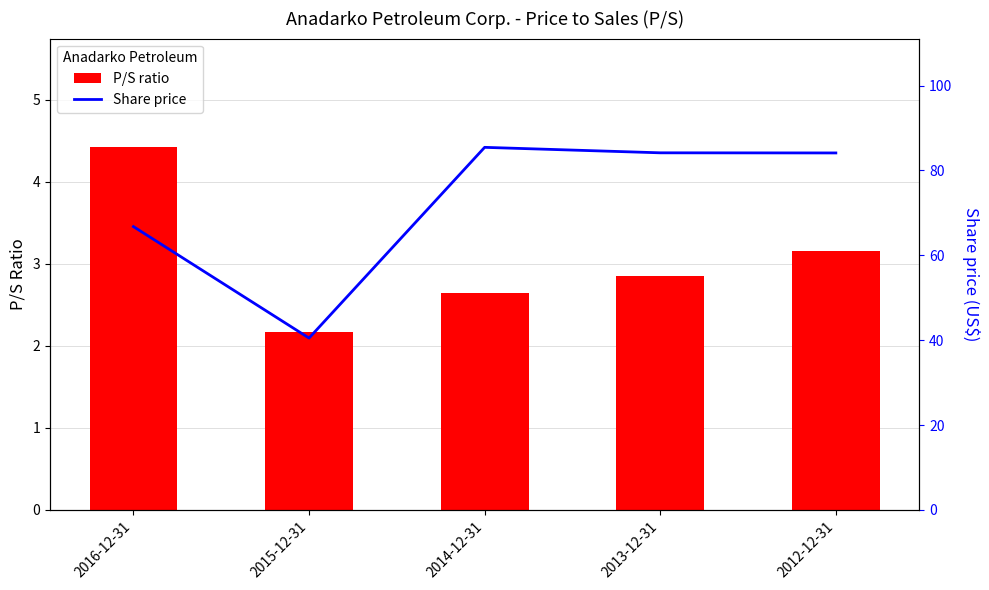

How many data points in Share price are less than 84?

2